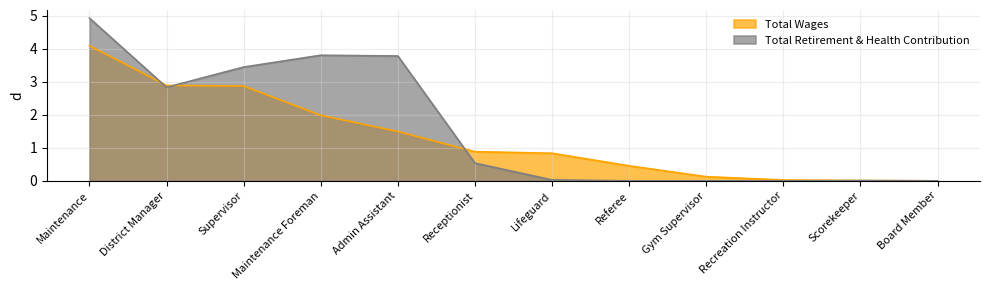

Between which two adjacent categories do Total Wages and Total Retirement & Health Contribution first intersect?

Maintenance and District Manager